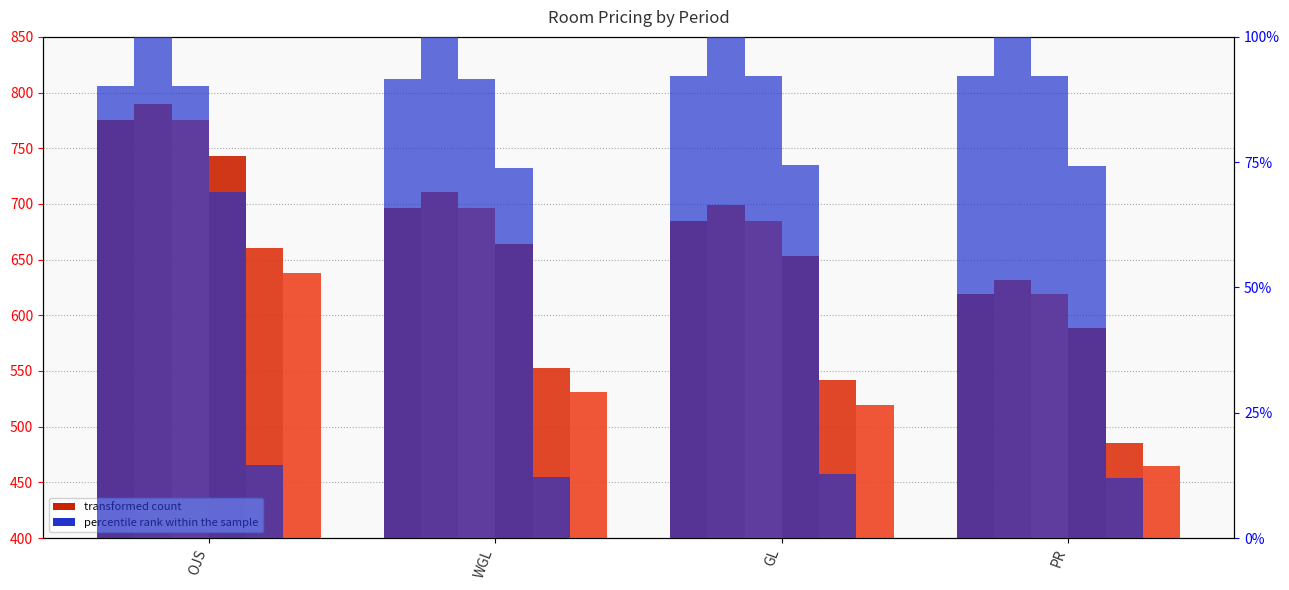

At how many categories does at least one series exceed 585?

4